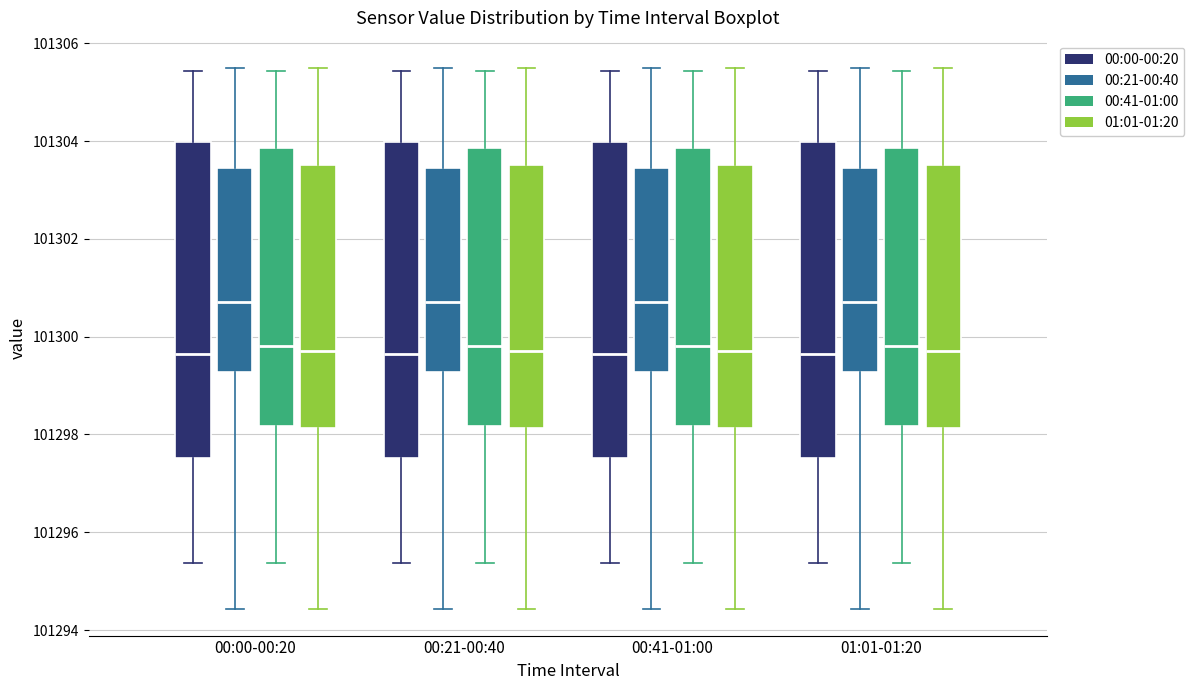

Reading left to right, transcribe this box plot: for each box, give where its median line is, the range the box spans, and where its two whiskers end, as read against the y-axis. The values are not printed on the chart, so give them approximately, as read against the axis.

00:00-00:20 (00:00-00:20): median 101299.6, box 101297.6 to 101304.0, whiskers 101295.4 to 101305.4
00:00-00:20 (00:21-00:40): median 101300.8, box 101299.2 to 101303.4, whiskers 101294.4 to 101305.6
00:00-00:20 (00:41-01:00): median 101299.8, box 101298.2 to 101303.8, whiskers 101295.4 to 101305.4
00:00-00:20 (01:01-01:20): median 101299.8, box 101298.2 to 101303.6, whiskers 101294.4 to 101305.6
00:21-00:40 (00:00-00:20): median 101299.6, box 101297.6 to 101304.0, whiskers 101295.4 to 101305.4
00:21-00:40 (00:21-00:40): median 101300.8, box 101299.2 to 101303.4, whiskers 101294.4 to 101305.6
00:21-00:40 (00:41-01:00): median 101299.8, box 101298.2 to 101303.8, whiskers 101295.4 to 101305.4
00:21-00:40 (01:01-01:20): median 101299.8, box 101298.2 to 101303.6, whiskers 101294.4 to 101305.6
00:41-01:00 (00:00-00:20): median 101299.6, box 101297.6 to 101304.0, whiskers 101295.4 to 101305.4
00:41-01:00 (00:21-00:40): median 101300.8, box 101299.2 to 101303.4, whiskers 101294.4 to 101305.6
00:41-01:00 (00:41-01:00): median 101299.8, box 101298.2 to 101303.8, whiskers 101295.4 to 101305.4
00:41-01:00 (01:01-01:20): median 101299.8, box 101298.2 to 101303.6, whiskers 101294.4 to 101305.6
01:01-01:20 (00:00-00:20): median 101299.6, box 101297.6 to 101304.0, whiskers 101295.4 to 101305.4
01:01-01:20 (00:21-00:40): median 101300.8, box 101299.2 to 101303.4, whiskers 101294.4 to 101305.6
01:01-01:20 (00:41-01:00): median 101299.8, box 101298.2 to 101303.8, whiskers 101295.4 to 101305.4
01:01-01:20 (01:01-01:20): median 101299.8, box 101298.2 to 101303.6, whiskers 101294.4 to 101305.6